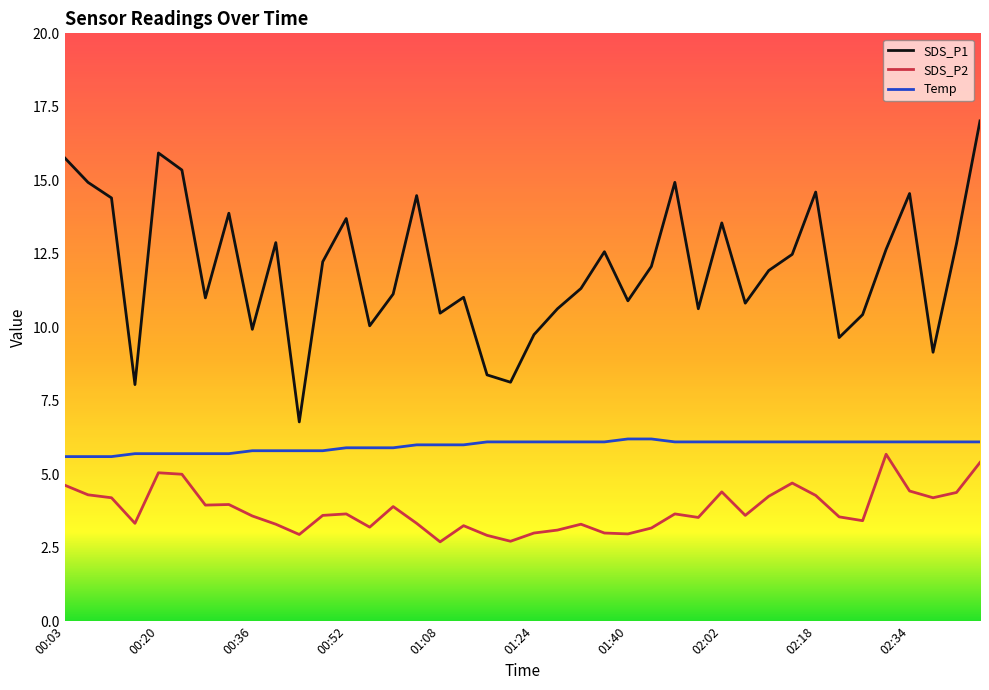

How many lines are shown in the chart?

3